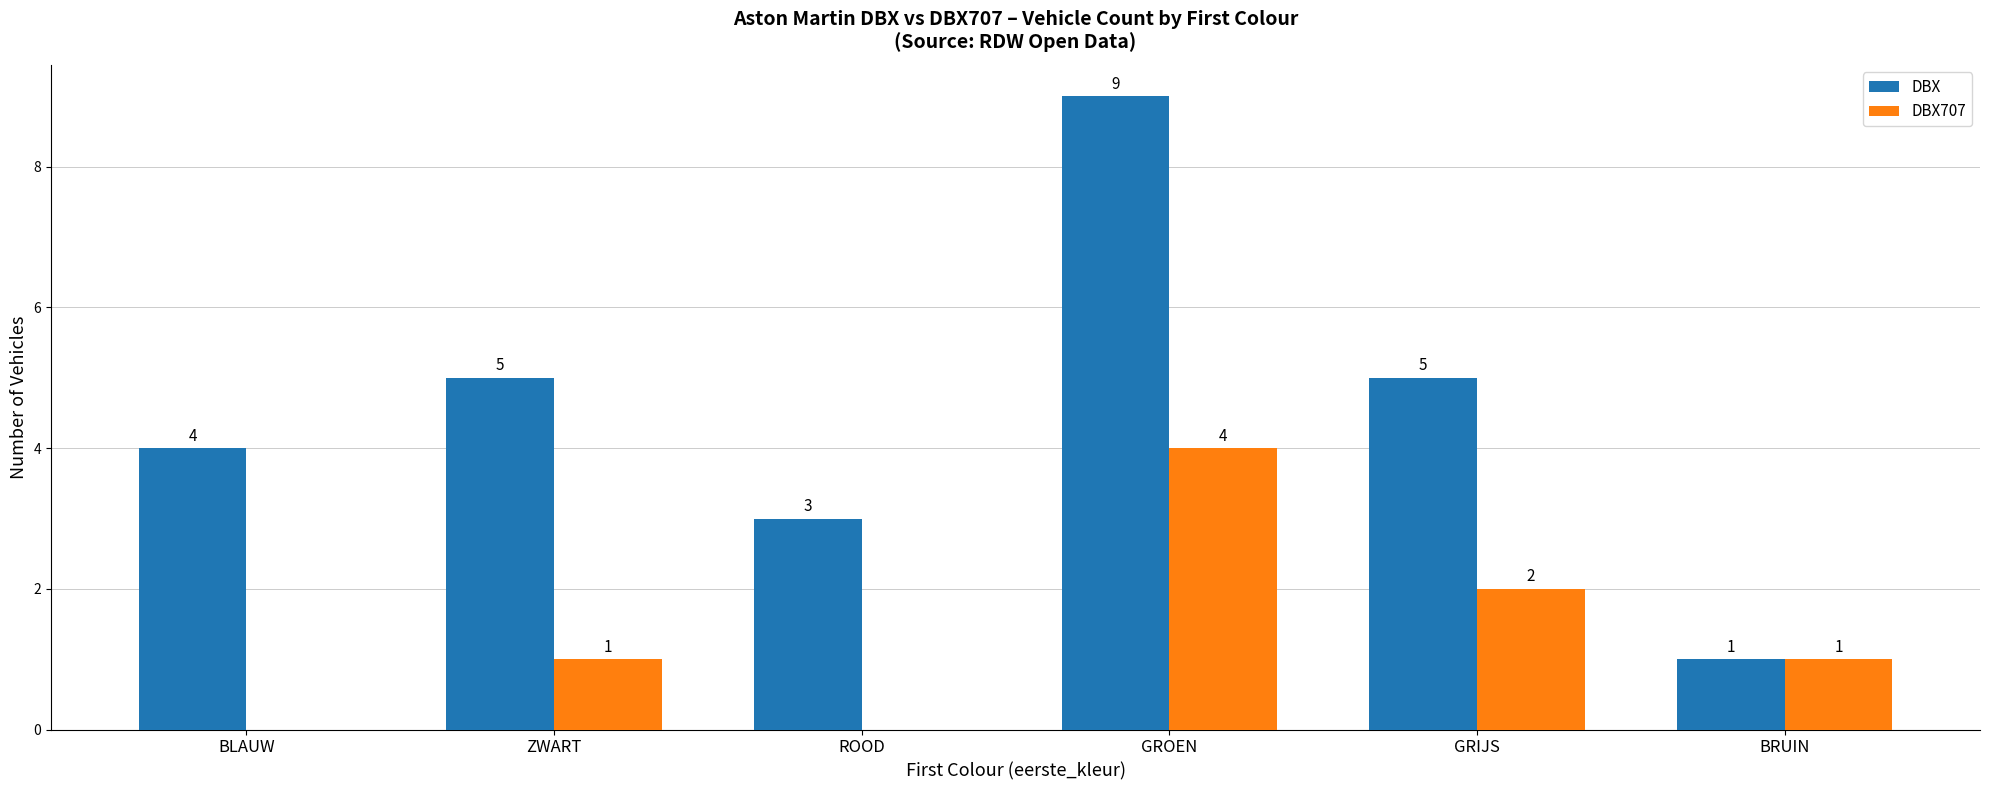

How many DBX707 values are between 0 and 2?

5